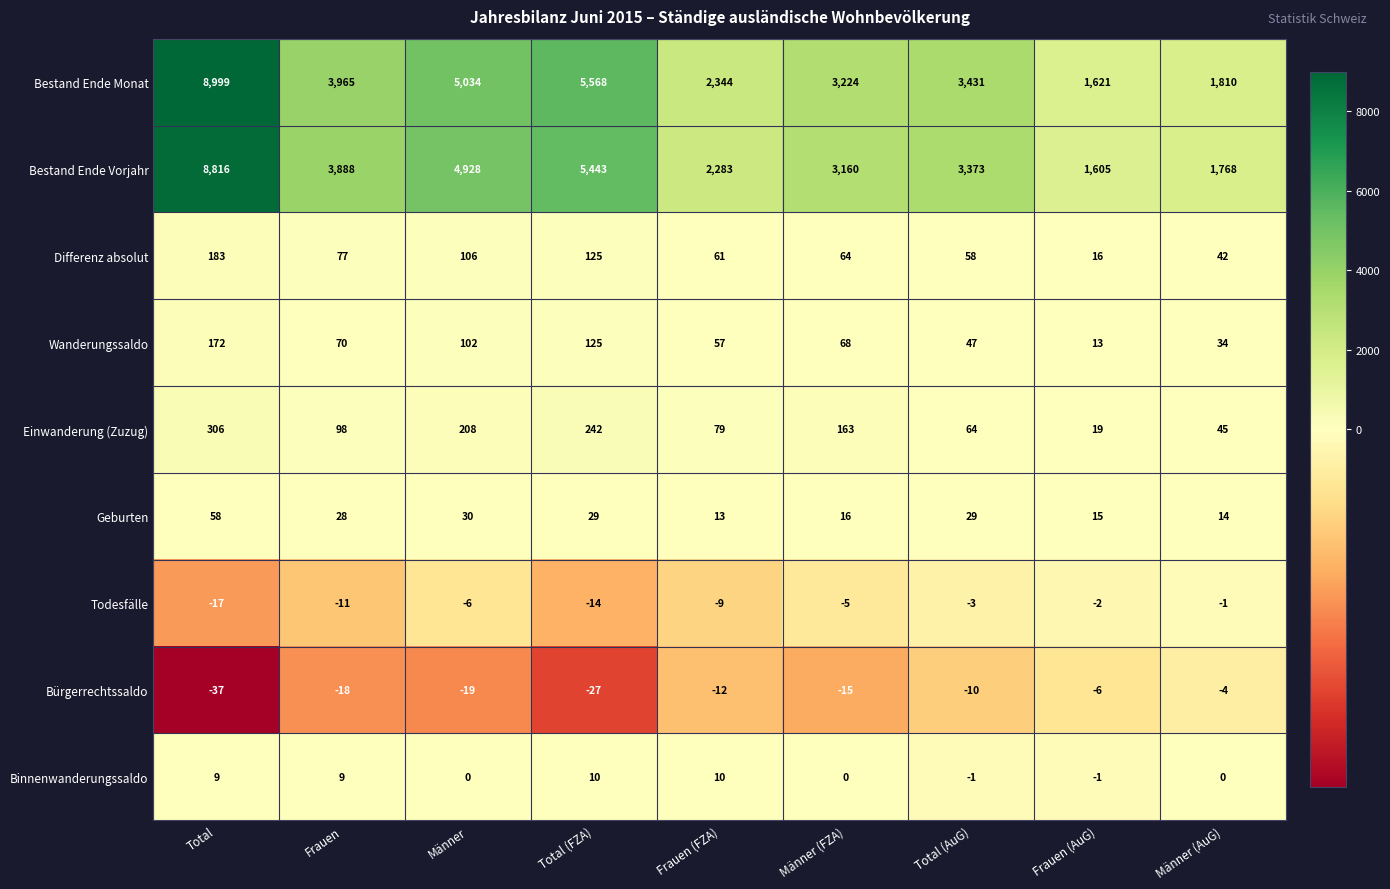

What is the sum of all Bestand Ende Monat values?

35996